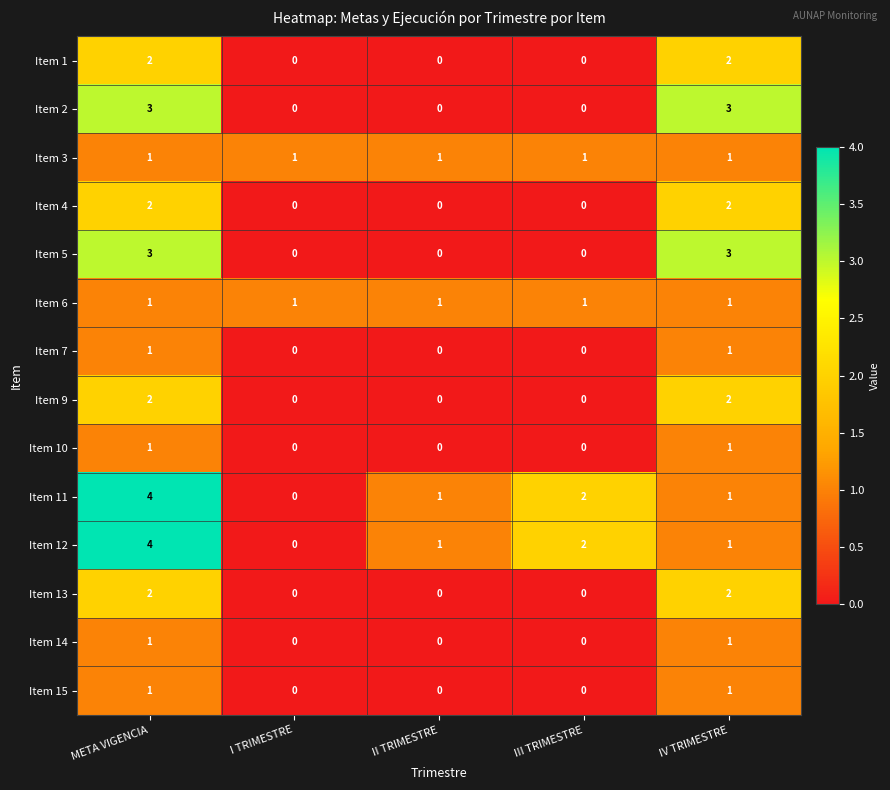

What is the total value across all series at META VIGENCIA?

28